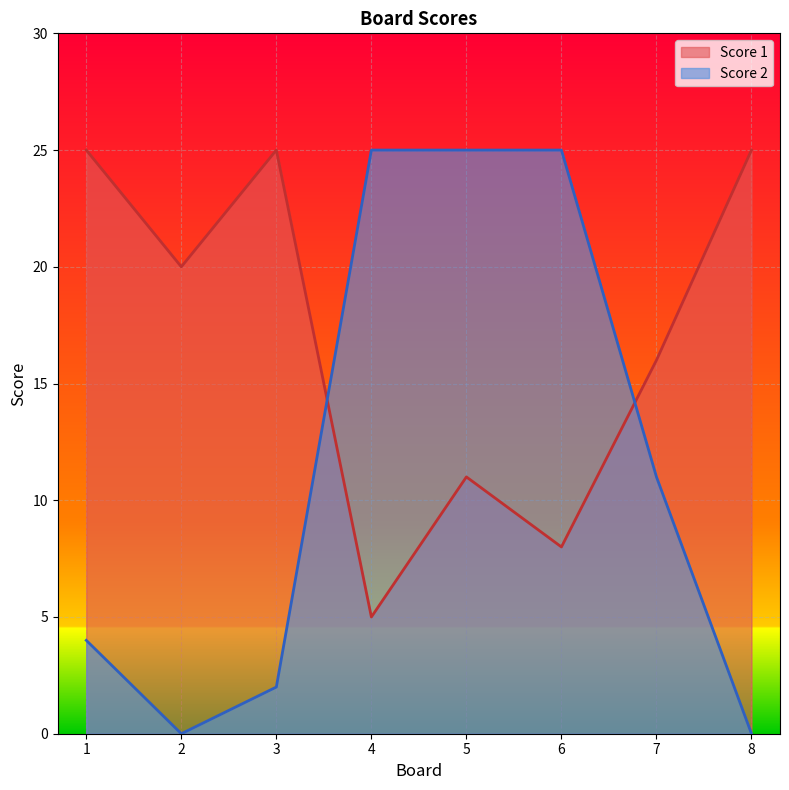

True or false: Score 1 and Score 2 cross at least once.

True